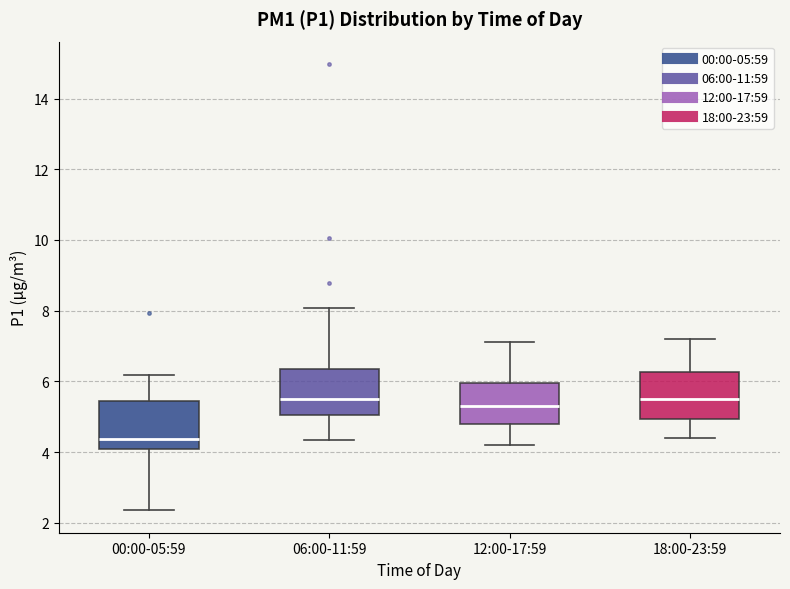

Which box's median line is the lowest?

00:00-05:59